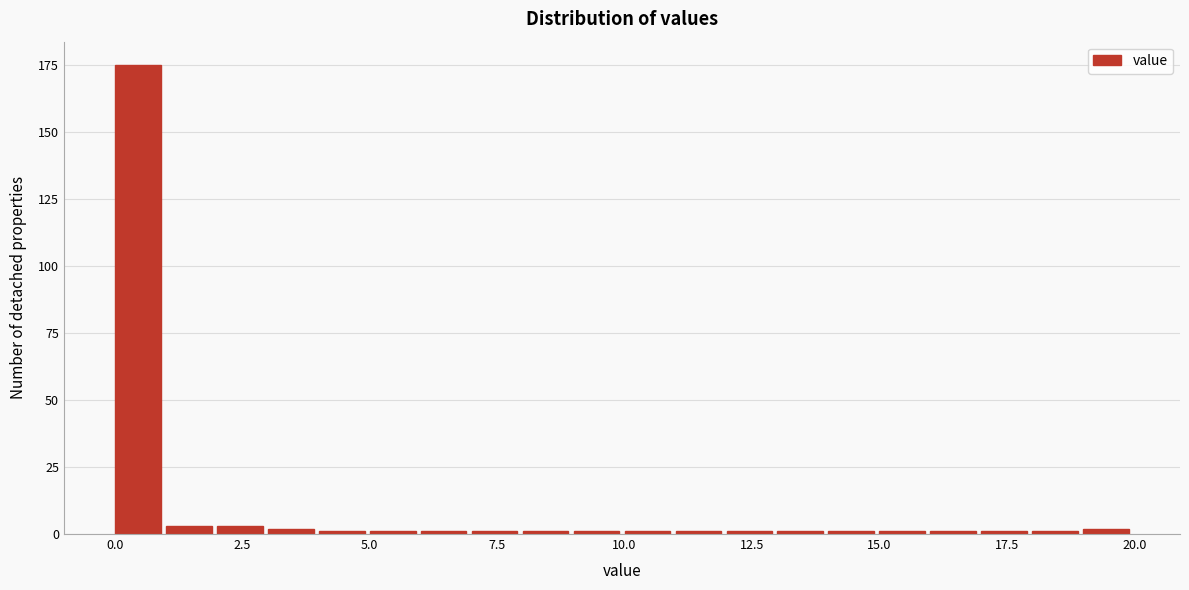

Around what value on the x-axis is the tallest bar? Give the approximate position of its centre, as read against the axis.

0.5